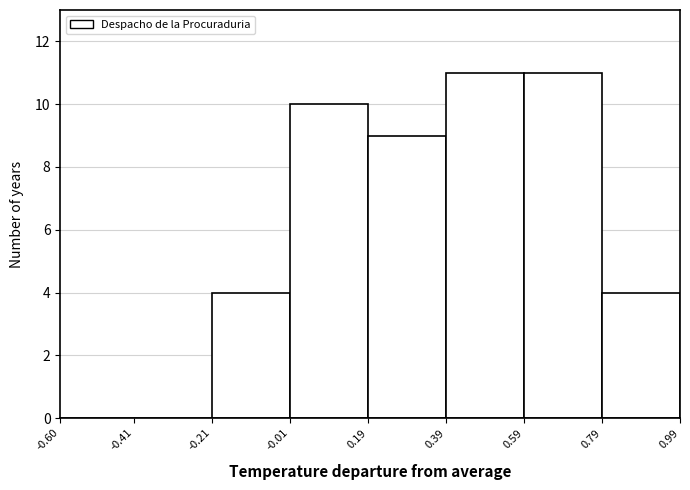

Reading left to right, list every bar in this chart as the range it spans on the x-axis followed by its height. The values are not printed on the chart, so give them approximately, as read against the axis.

-0.60 to -0.41: 0
-0.41 to -0.21: 0
-0.21 to -0.01: 4
-0.01 to 0.19: 10
0.19 to 0.39: 9
0.39 to 0.59: 11
0.59 to 0.79: 11
0.79 to 0.99: 4